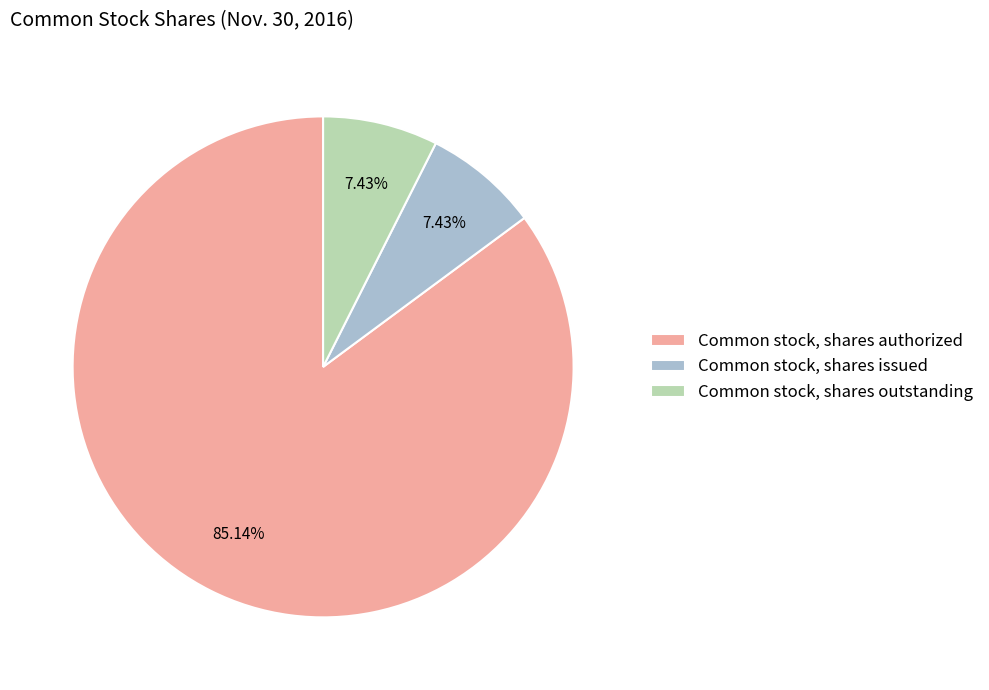

Approximately how many times larger is the value at Common stock, shares outstanding compared to Common stock, shares issued?

1.0